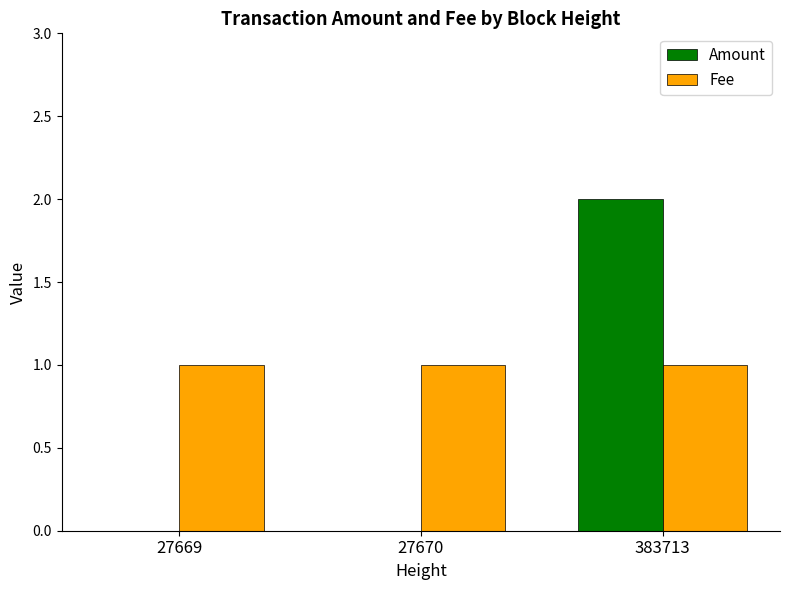

Read the Fee value at 383713.

1